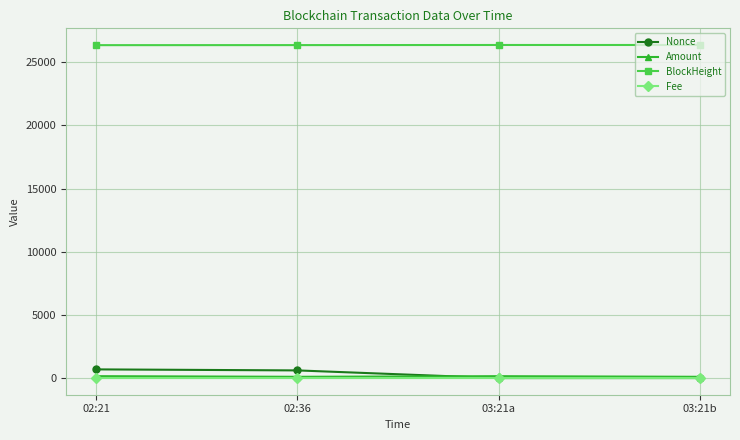

How many lines are shown in the chart?

4